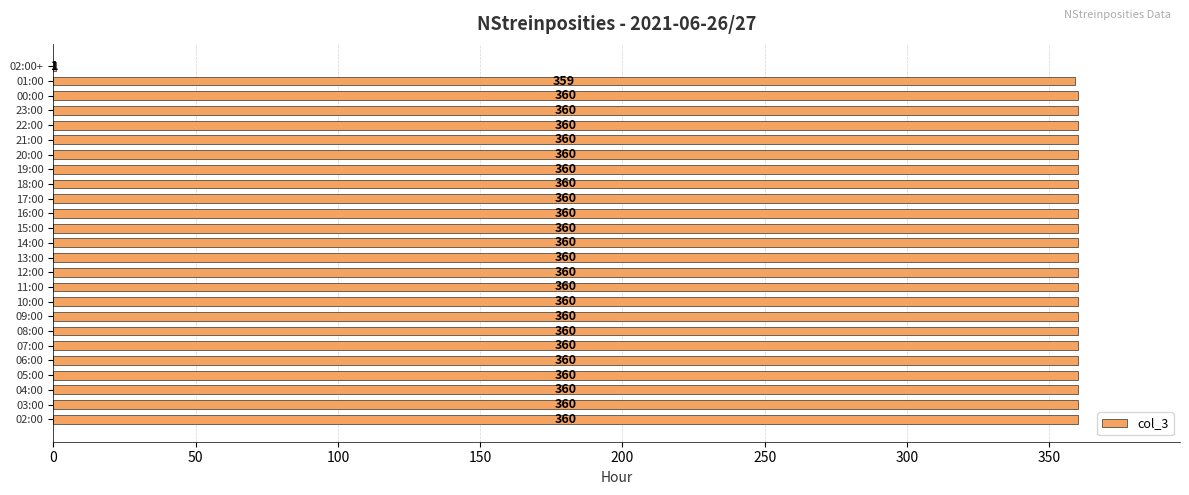

Is it true that the value at 11:00 is 611?

False